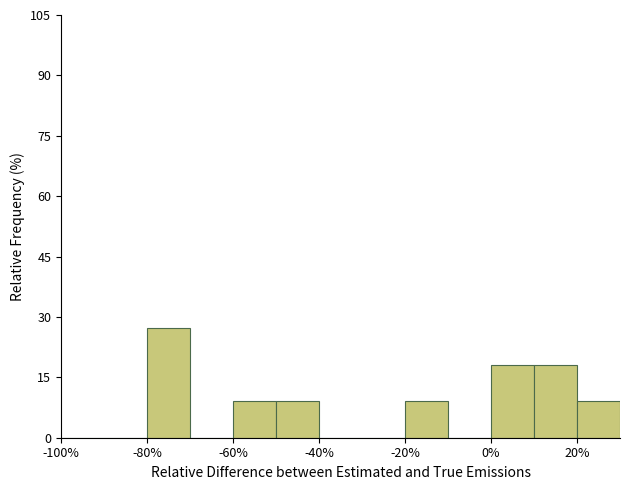

Reading left to right, transcribe this chart: for each bar, give the range it covers on the x-axis and its height. The values are not printed on the chart, so give them approximately, as read against the axis.

-100 to -90: 0
-90 to -80: 0
-80 to -70: 28
-70 to -60: 0
-60 to -50: 10
-50 to -40: 10
-40 to -30: 0
-30 to -20: 0
-20 to -10: 10
-10 to 0: 0
0 to 10: 18
10 to 20: 18
20 to 30: 10